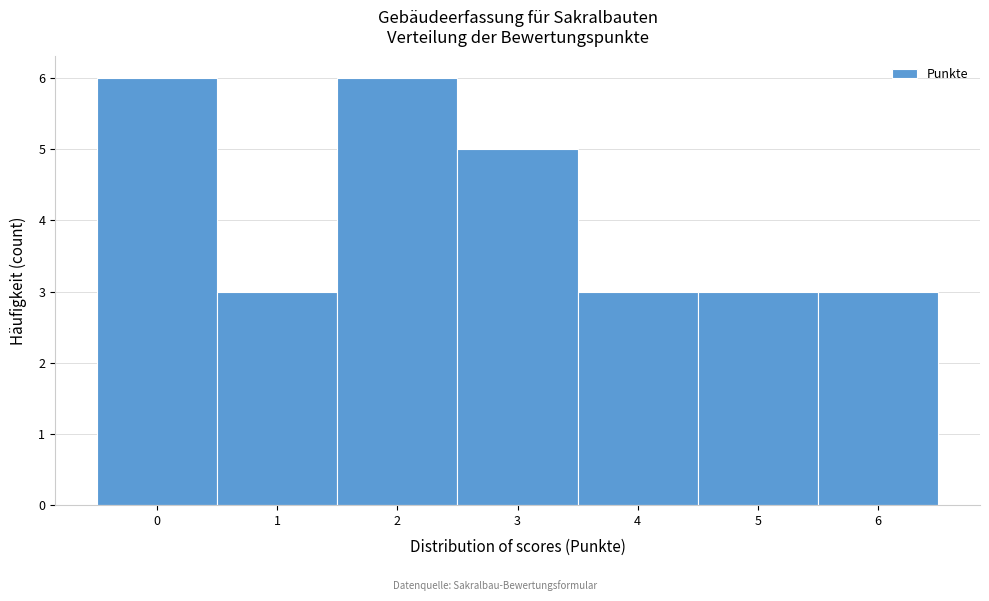

Reading left to right, transcribe this chart: for each bar, give the range it covers on the x-axis and its height. The values are not printed on the chart, so give them approximately, as read against the axis.

-0.5 to 0.5: 6
0.5 to 1.5: 3
1.5 to 2.5: 6
2.5 to 3.5: 5
3.5 to 4.5: 3
4.5 to 5.5: 3
5.5 to 6.5: 3